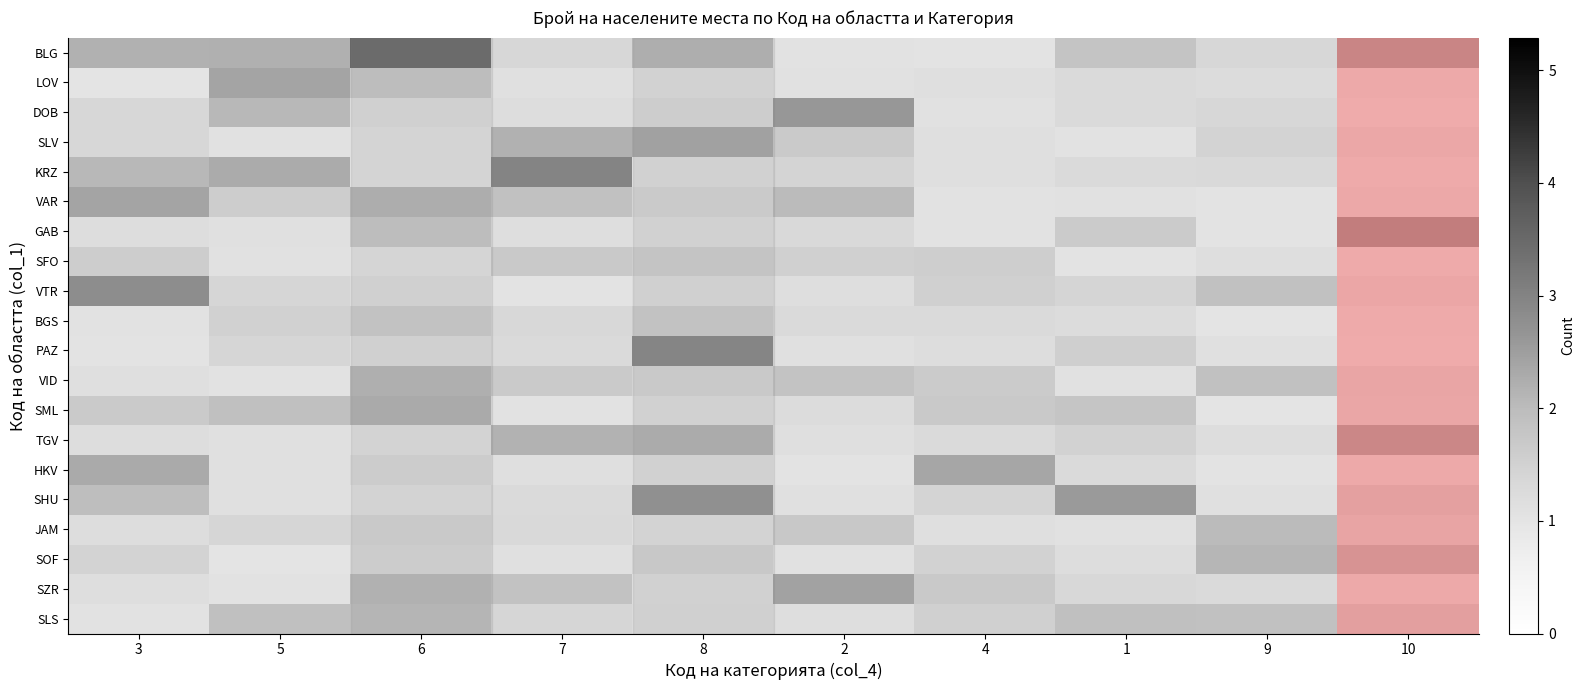

Reading left to right, list all the values displayed in this chart.

BLG: 3=2.2	5=2.2	6=3.5	7=1.4	8=2.1	2=1.1	4=1.0	1=1.8	9=1.4	10=2.5
LOV: 3=1.0	5=2.4	6=1.7	7=1.1	8=1.1	2=1.1	4=1.1	1=1.3	9=1.2	10=1.1
DOB: 3=1.4	5=2.1	6=1.1	7=1.2	8=1.2	2=2.6	4=1.1	1=1.3	9=1.4	10=1.0
SLV: 3=1.4	5=1.1	6=1.0	7=2.2	8=2.3	2=1.7	4=1.1	1=1.0	9=1.5	10=1.2
KRZ: 3=2.1	5=2.3	6=1.0	7=3.0	8=1.1	2=1.4	4=1.1	1=1.3	9=1.3	10=1.1
VAR: 3=2.4	5=1.6	6=2.1	7=1.9	8=1.4	2=2.0	4=1.0	1=1.1	9=1.0	10=1.2
GAB: 3=1.2	5=1.1	6=1.7	7=1.2	8=1.1	2=1.3	4=1.1	1=1.6	9=1.0	10=2.7
SFO: 3=1.6	5=1.1	6=1.0	7=1.7	8=1.5	2=1.5	4=1.6	1=1.0	9=1.2	10=1.0
VTR: 3=2.8	5=1.4	6=1.2	7=1.0	8=1.1	2=1.2	4=1.5	1=1.4	9=1.9	10=1.3
BGS: 3=1.1	5=1.5	6=1.6	7=1.3	8=1.6	2=1.3	4=1.3	1=1.2	9=1.0	10=1.0
PAZ: 3=1.0	5=1.4	6=1.2	7=1.3	8=3.0	2=1.1	4=1.2	1=1.6	9=1.1	10=1.0
VID: 3=1.1	5=1.1	6=2.1	7=1.7	8=1.4	2=1.8	4=1.7	1=1.1	9=1.9	10=1.3
SML: 3=1.7	5=1.9	6=2.2	7=1.0	8=1.1	2=1.2	4=1.7	1=1.8	9=1.0	10=1.3
TGV: 3=1.2	5=1.1	6=1.1	7=2.2	8=2.1	2=1.2	4=1.3	1=1.5	9=1.2	10=2.4
HKV: 3=2.3	5=1.1	6=1.3	7=1.1	8=1.1	2=1.0	4=2.4	1=1.3	9=1.0	10=1.1
SHU: 3=2.0	5=1.1	6=1.1	7=1.3	8=2.7	2=1.1	4=1.4	1=2.6	9=1.1	10=1.5
JAM: 3=1.2	5=1.4	6=1.4	7=1.3	8=1.0	2=1.7	4=1.2	1=1.1	9=2.0	10=1.4
SOF: 3=1.5	5=1.0	6=1.3	7=1.1	8=1.4	2=1.1	4=1.5	1=1.2	9=2.1	10=2.1
SZR: 3=1.2	5=1.0	6=2.0	7=1.8	8=1.1	2=2.4	4=1.7	1=1.3	9=1.3	10=1.1
SLS: 3=1.0	5=1.9	6=1.9	7=1.4	8=1.2	2=1.2	4=1.5	1=1.9	9=1.9	10=1.6